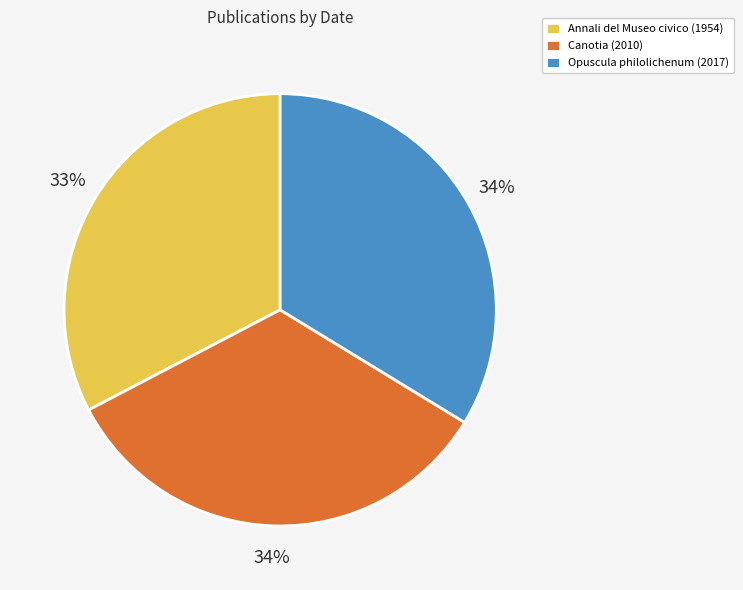

Do Annali del Museo civico (1954) and Opuscula philolichenum (2017) together represent more than half of the pie?

Yes